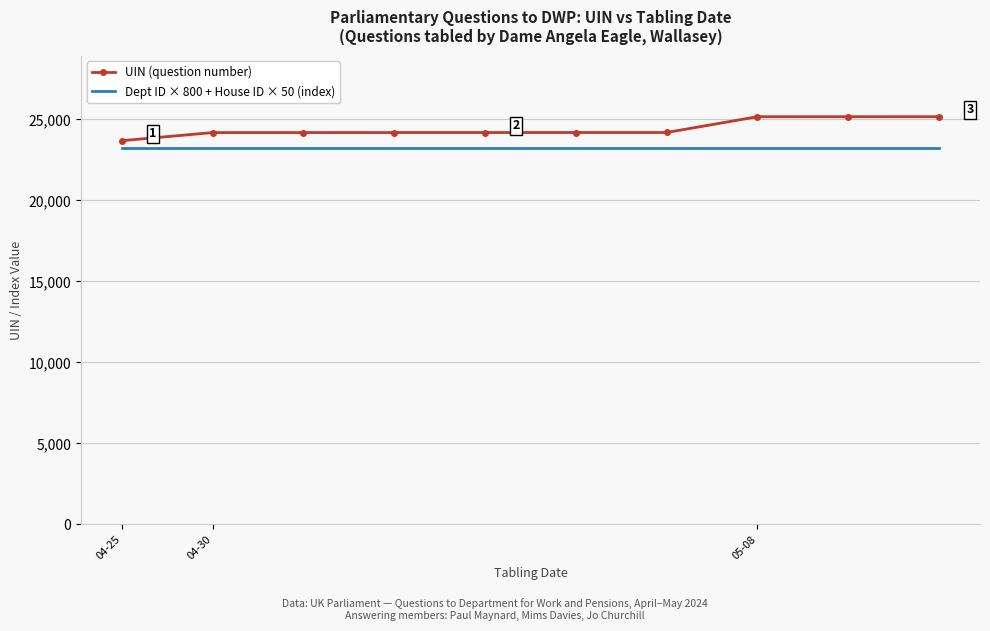

List the series in order of their overall mean, lowest first.

Dept ID × 800 + House ID × 50 (index), UIN (question number)